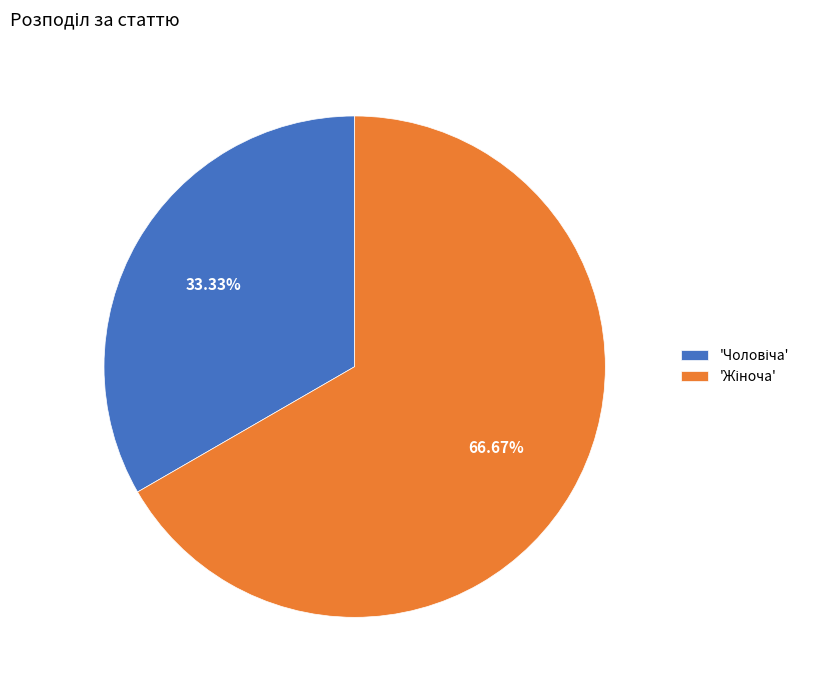

Is there any slice that represents more than half of the pie?

Yes